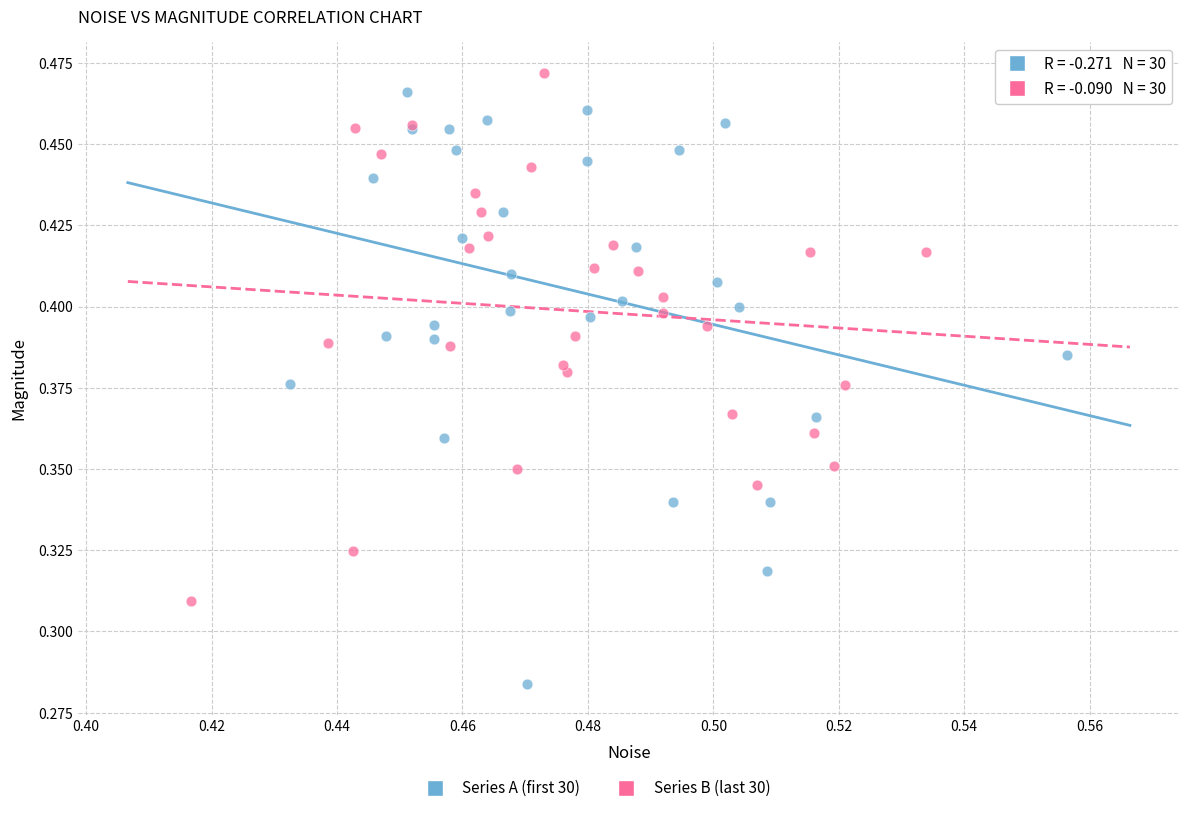

Which series contains the lowest Y value?

Series A (first 30)